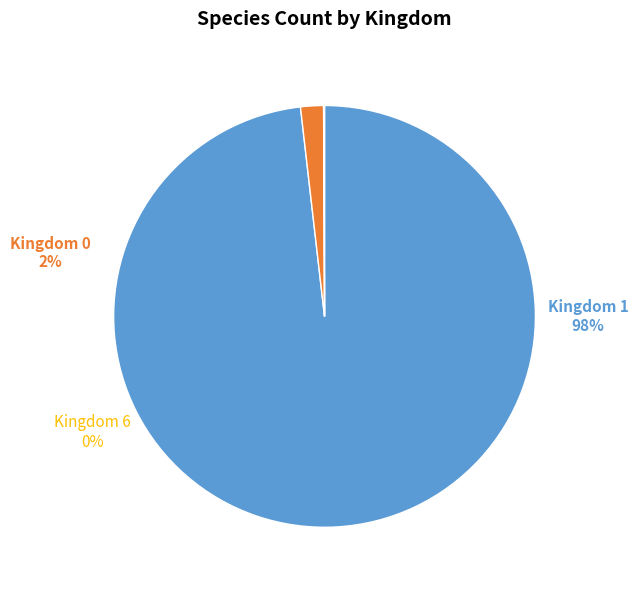

What is the largest slice in the pie chart?

Kingdom 1